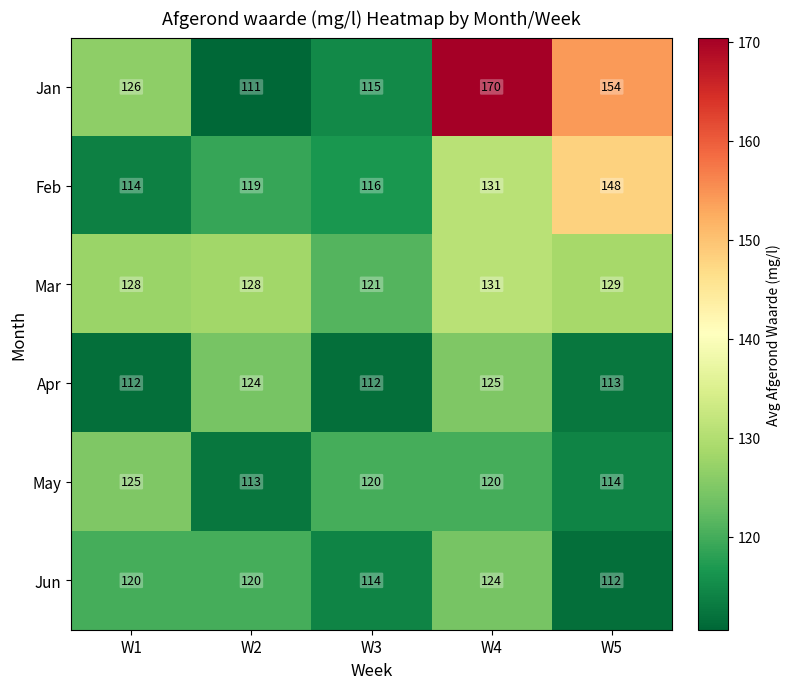

The value of Jun at W3 is 114. True or false?

True